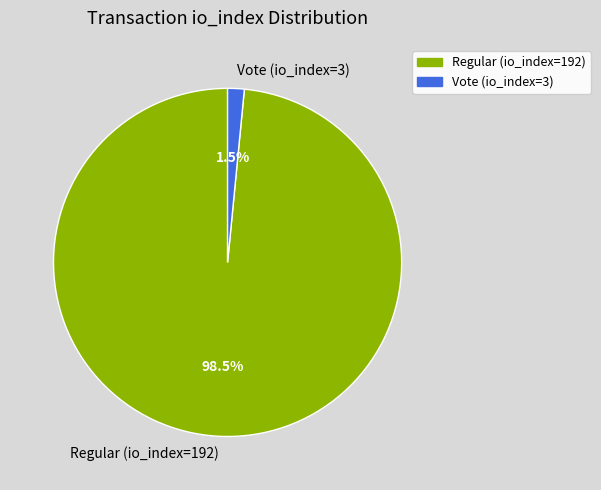

Combined, do Vote (io_index=3) and Regular (io_index=192) account for over 50%?

Yes